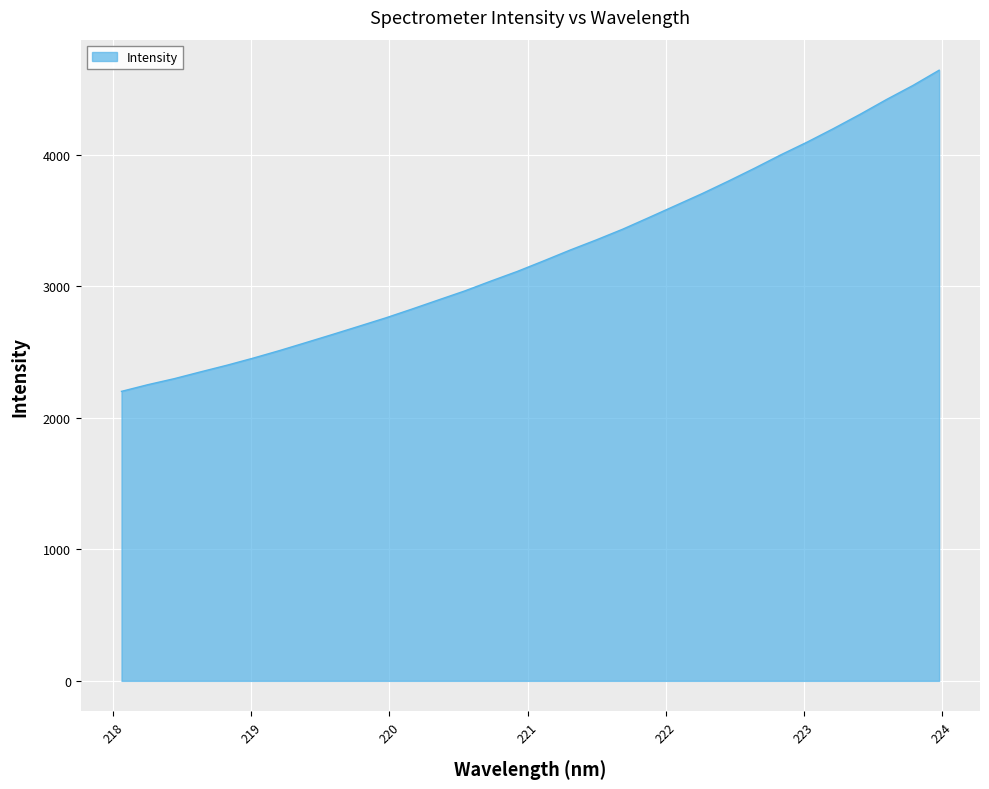

What is the smallest value displayed?

2200.5